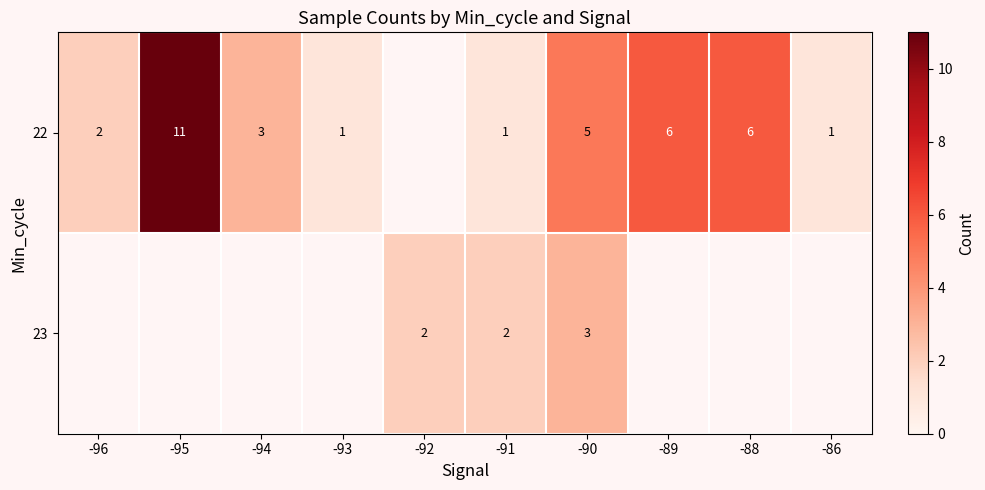

What is the difference between the 22 values at -93 and -96?

1